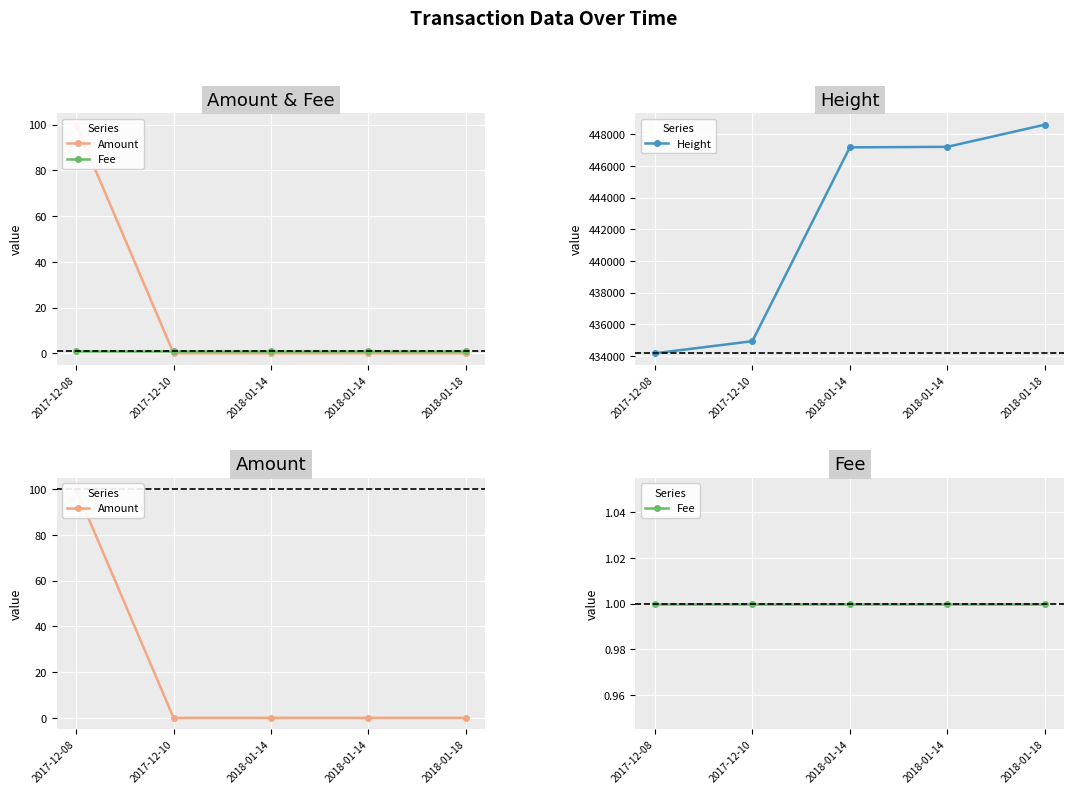

Reading left to right, extract all data points from this chart.

Amount: 100	0	0	0	0
Fee: 1	1	1	1	1
Height: 434172	434935	447166	447198	448594